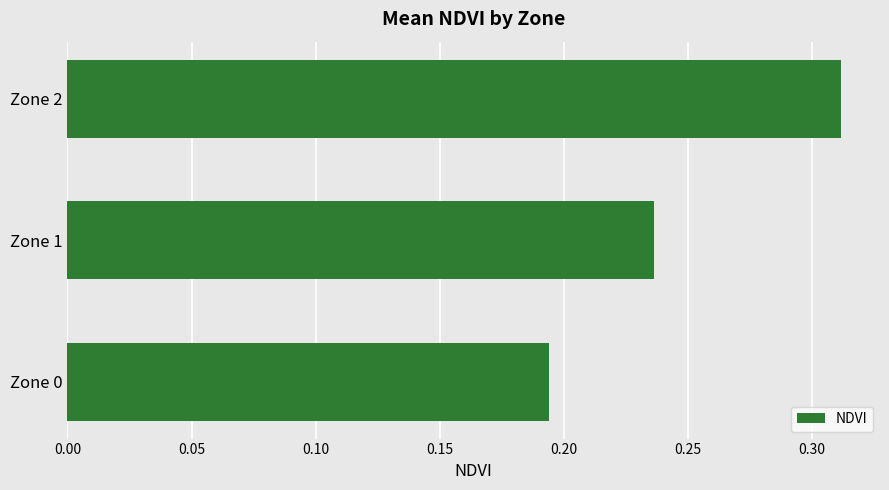

At which category does the chart reach its minimum across all series?

Zone 0